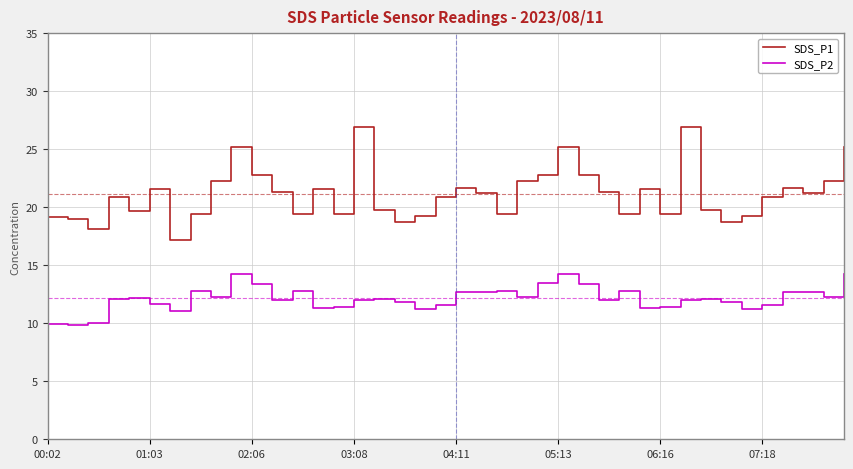

What is the average value of the SDS_P1 series?

21.1